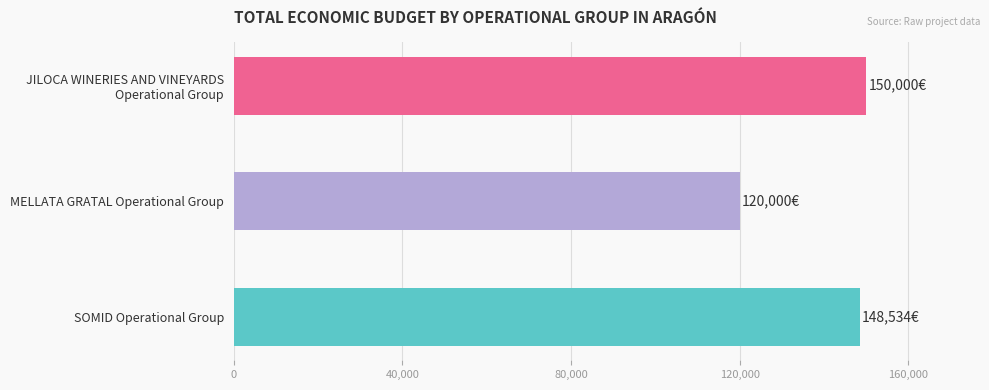

Reading left to right, extract all data points from this chart.

SOMID Operational Group=148534	MELLATA GRATAL Operational Group=120000	JILOCA WINERIES AND VINEYARDS Operational Group=150000